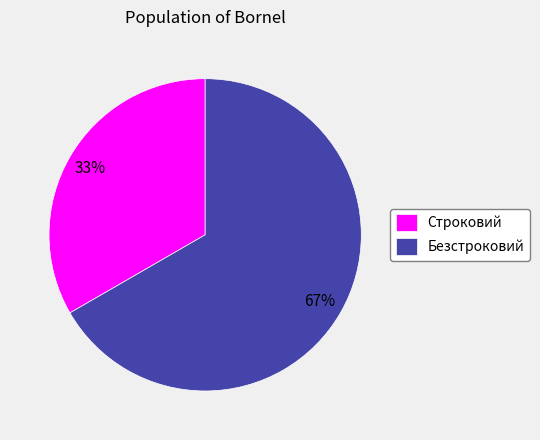

Is the sum of Строковий and Безстроковий greater than half?

Yes